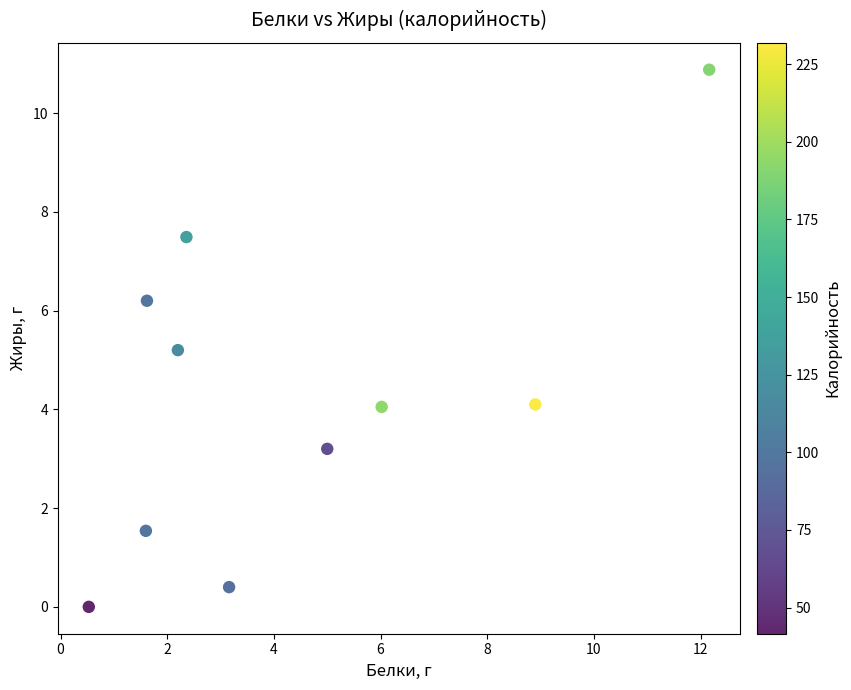

What Y value in the scatter plot is closest to 5?

5.2